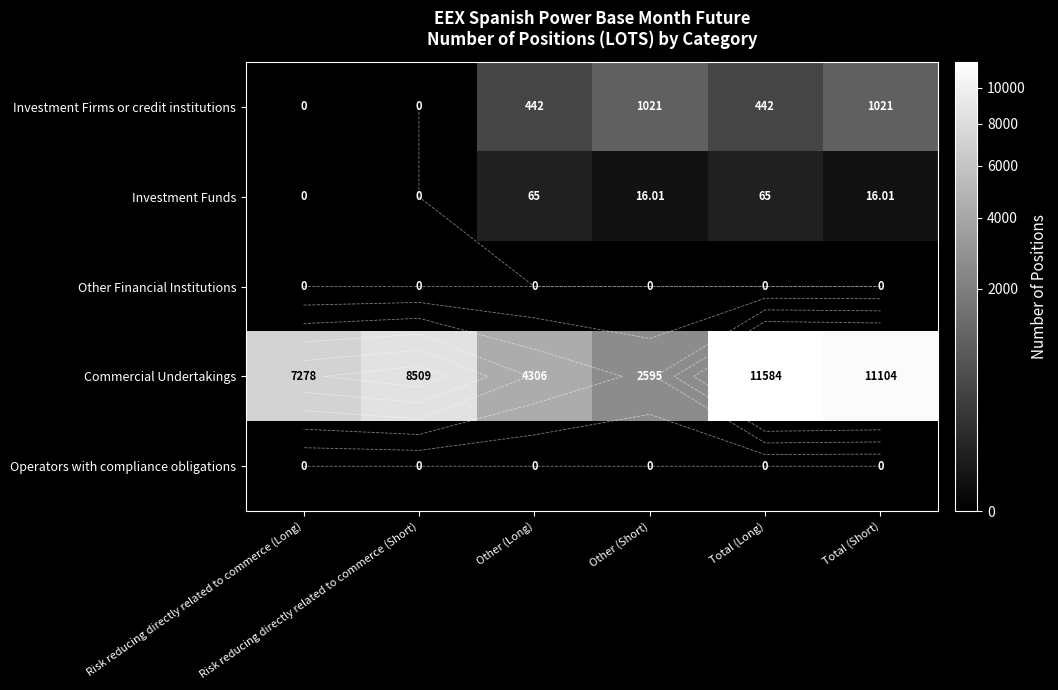

Which series changed the most between Risk reducing directly related to commerce (Long) and Total (Short)?

Commercial Undertakings